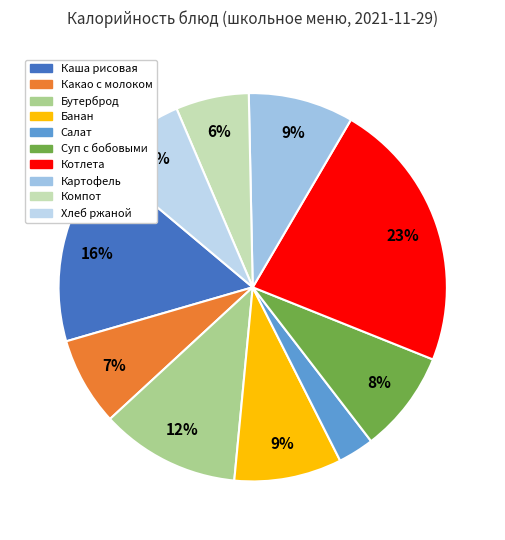

The Компот slice represents 1% of the pie. True or false?

False